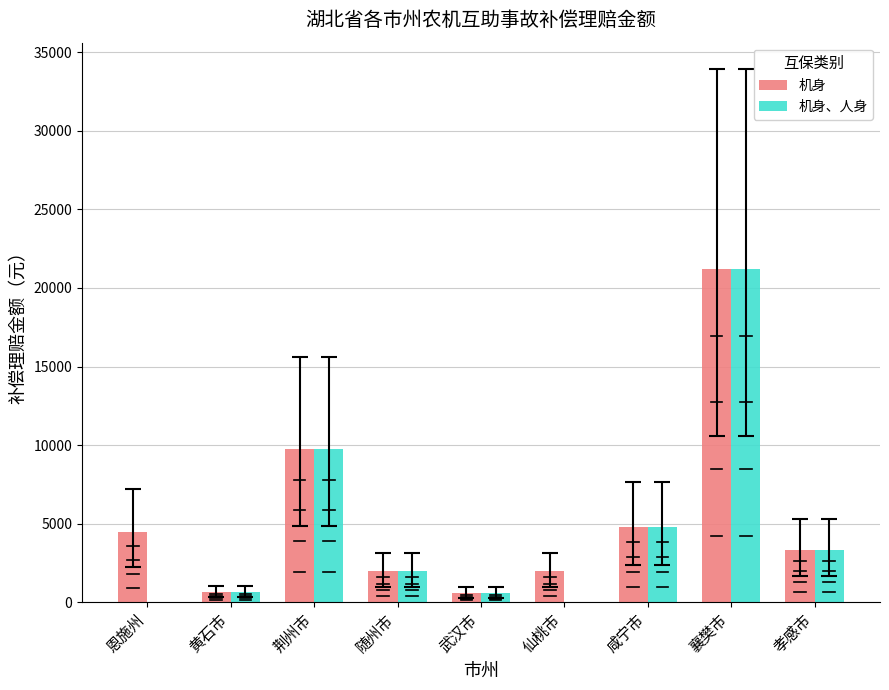

Which category has the highest value in the 机身 series?

襄樊市